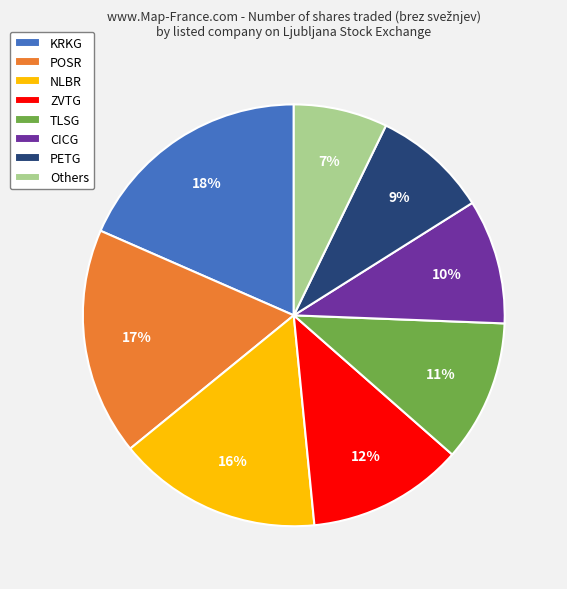

The POSR slice represents 17% of the pie. True or false?

True